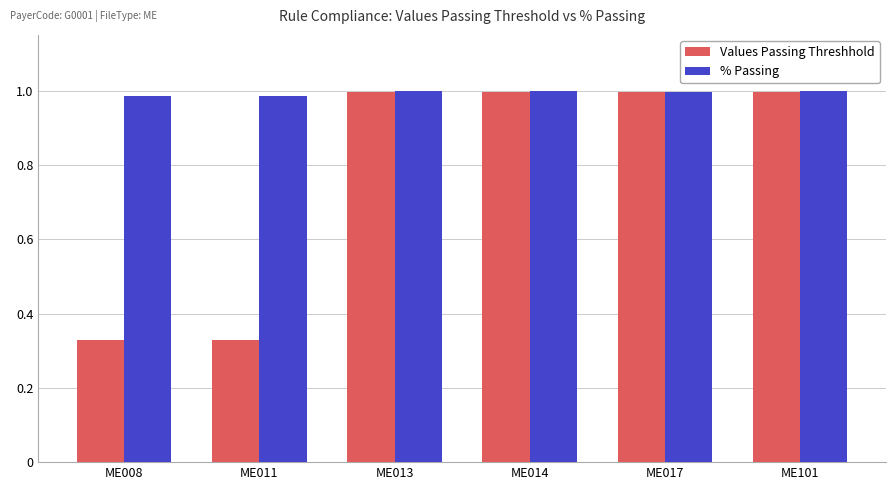

Between ME011 and ME017, which series saw the biggest shift?

Values Passing Threshhold